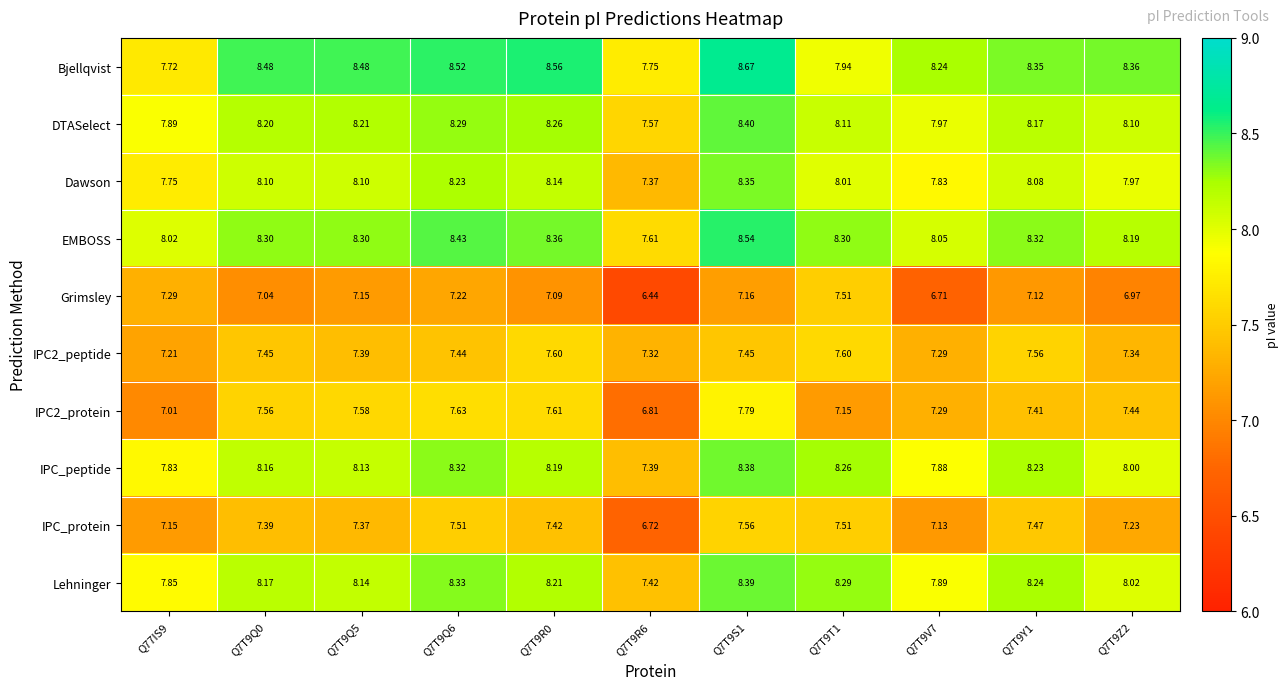

Which series has the largest range (max minus min)?

Grimsley